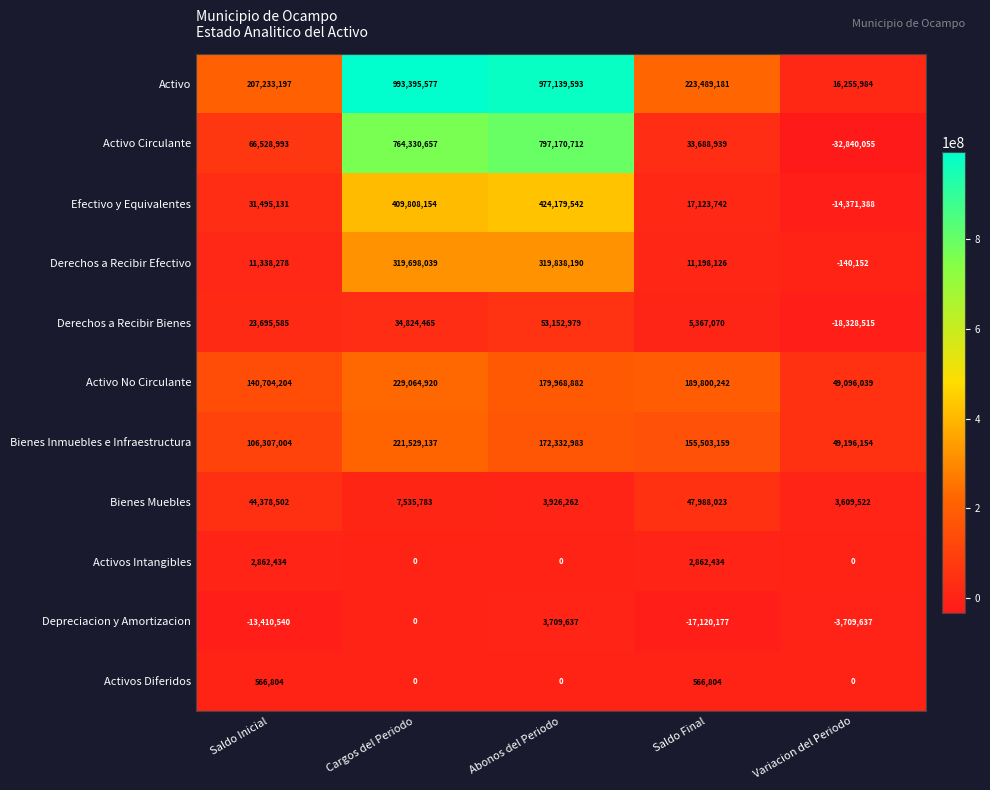

Rank the series by their maximum value, from lowest to highest.

Activos Diferidos, Activos Intangibles, Depreciacion y Amortizacion, Bienes Muebles, Derechos a Recibir Bienes, Bienes Inmuebles e Infraestructura, Activo No Circulante, Derechos a Recibir Efectivo, Efectivo y Equivalentes, Activo Circulante, Activo